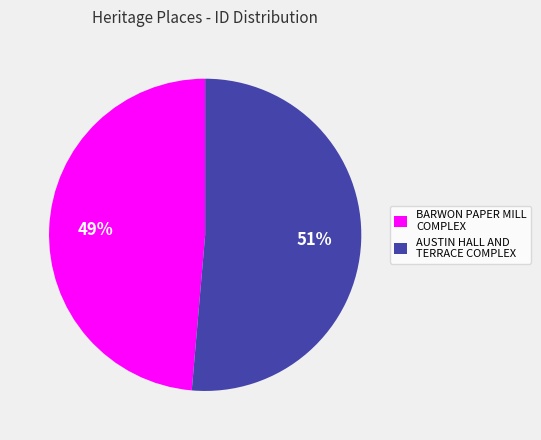

Is BARWON PAPER MILL COMPLEX the majority of the pie?

No